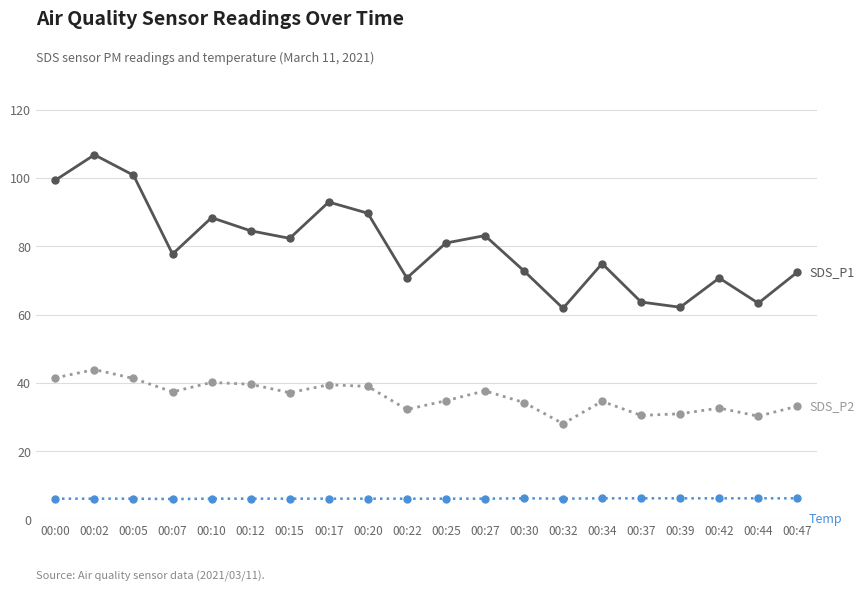

At which category is the sum across all series the highest?

00:02